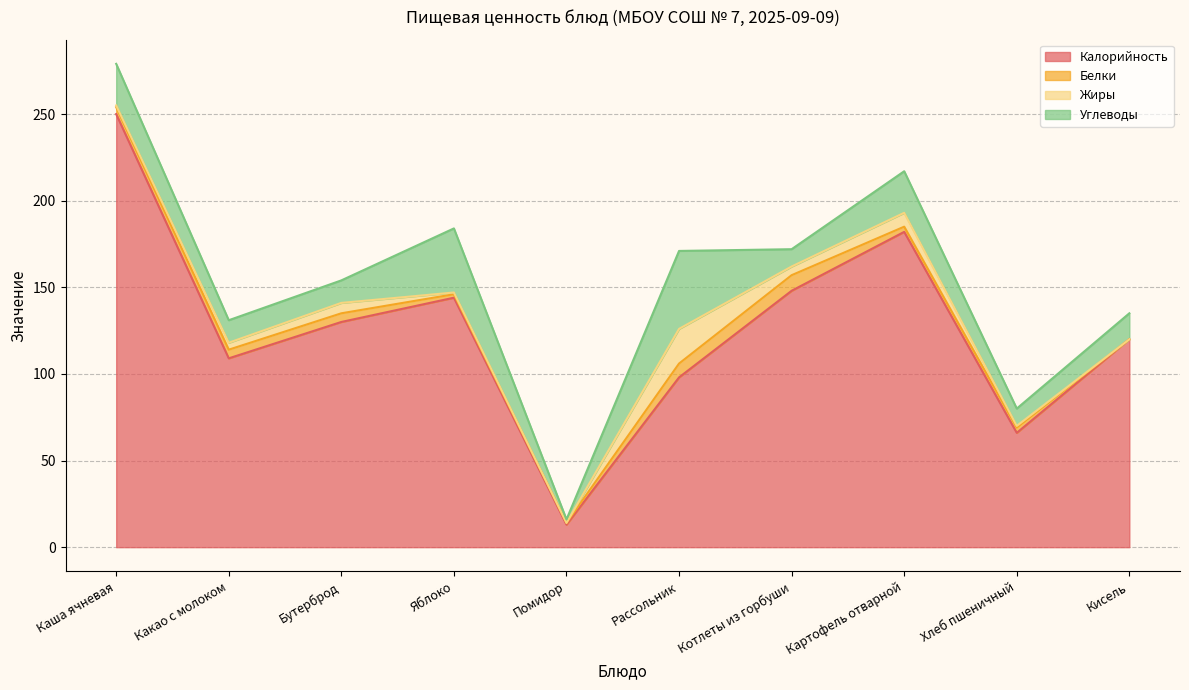

At Хлеб пшеничный, list the series in order from largest to smallest.

Калорийность, Углеводы, Белки, Жиры